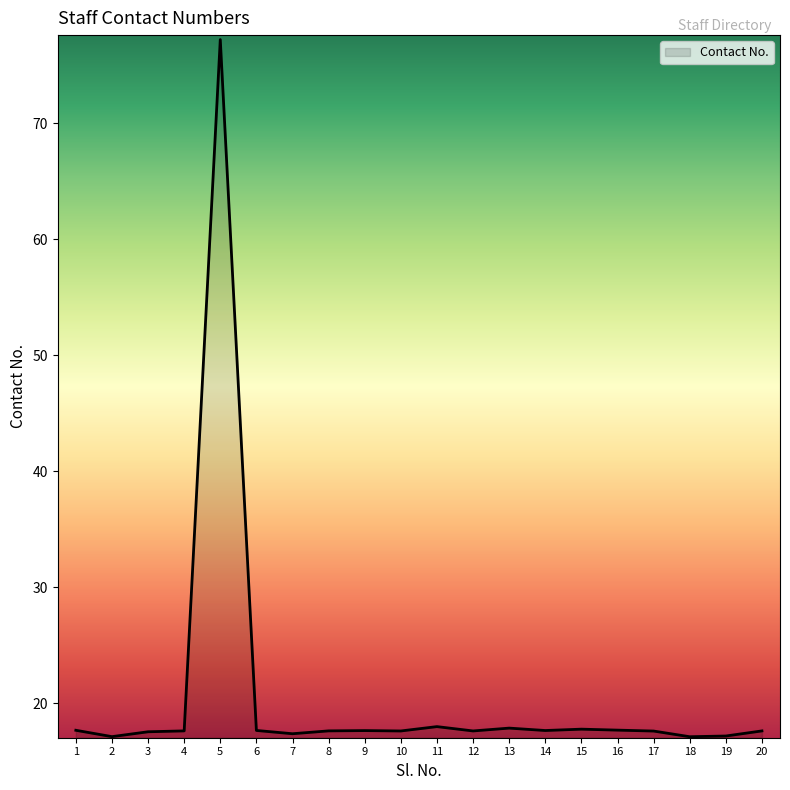

The value at 15 is 30202777. True or false?

False